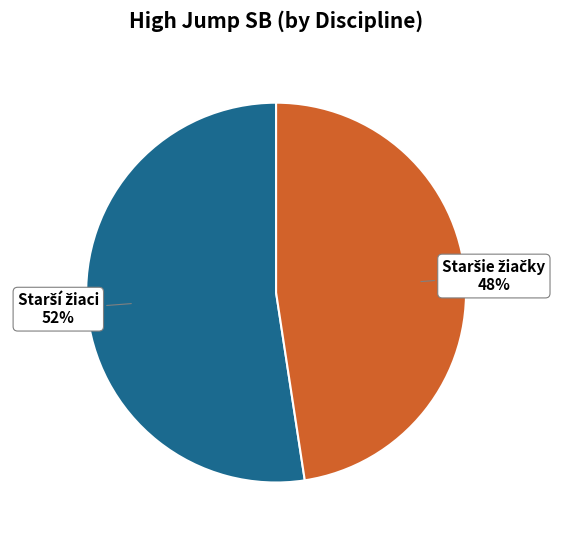

To the nearest percent, what is the average slice percentage?

50%